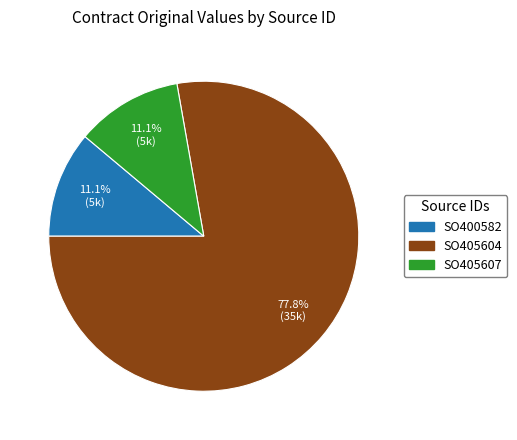

To the nearest percent, what portion does SO405604 represent?

78%